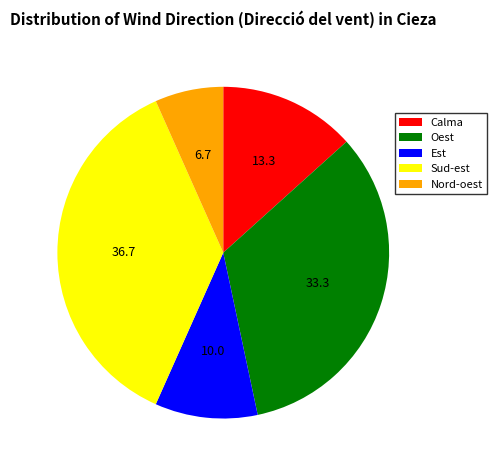

How many segments does this pie chart have?

5